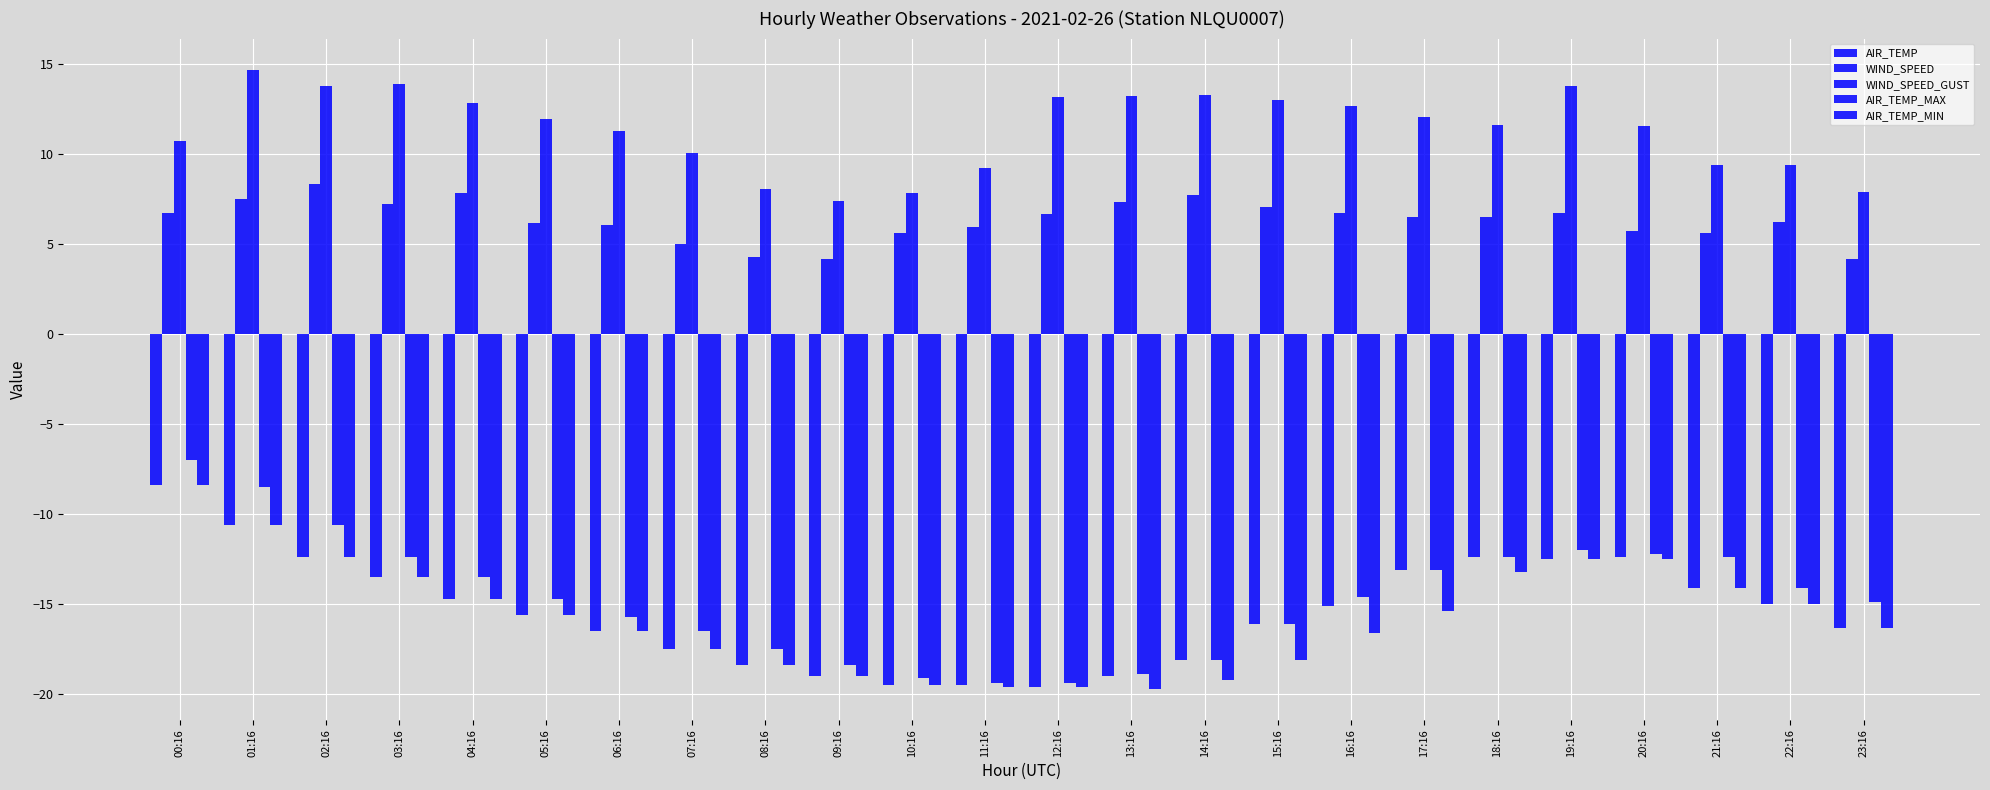

Is the value of WIND_SPEED at 03:16 greater than the value of AIR_TEMP_MIN at 02:16?

Yes